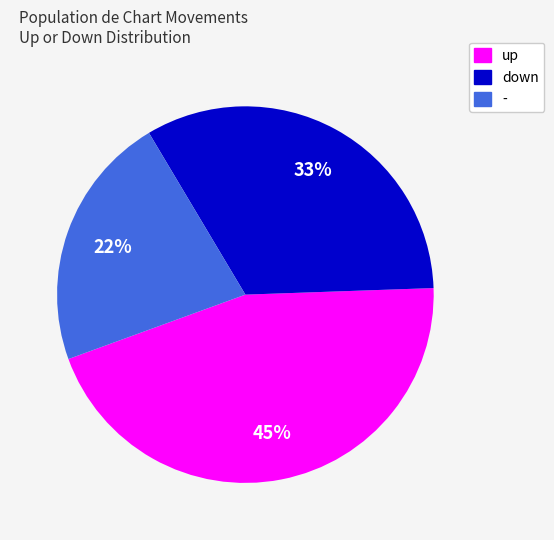

Does down represent more than half of the total?

No